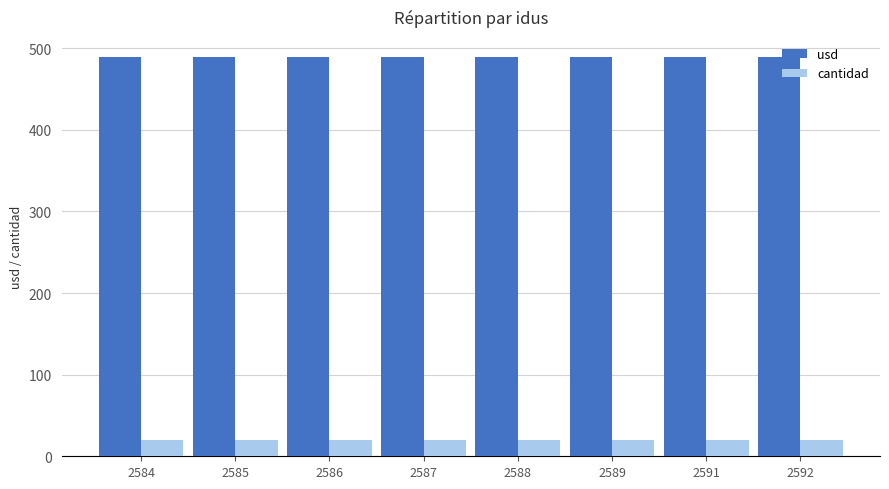

The cantidad series shows 20.0 at 2584. True or false?

True